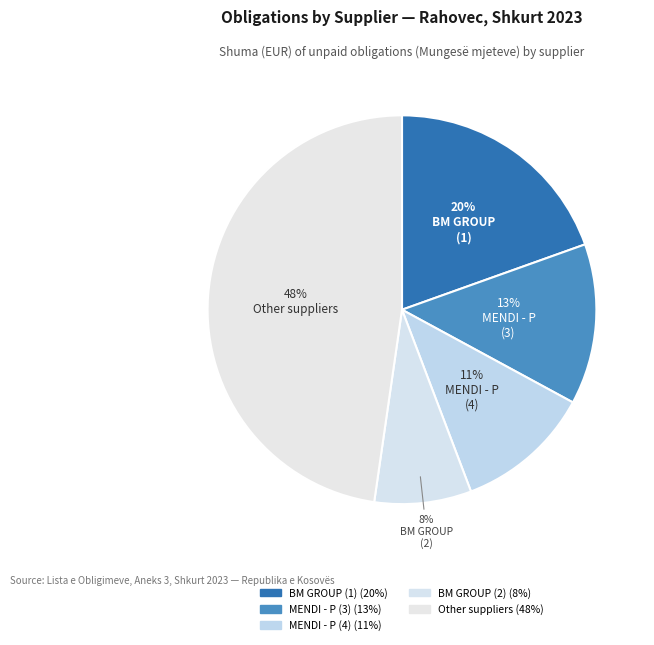

Does any single category account for the majority?

No